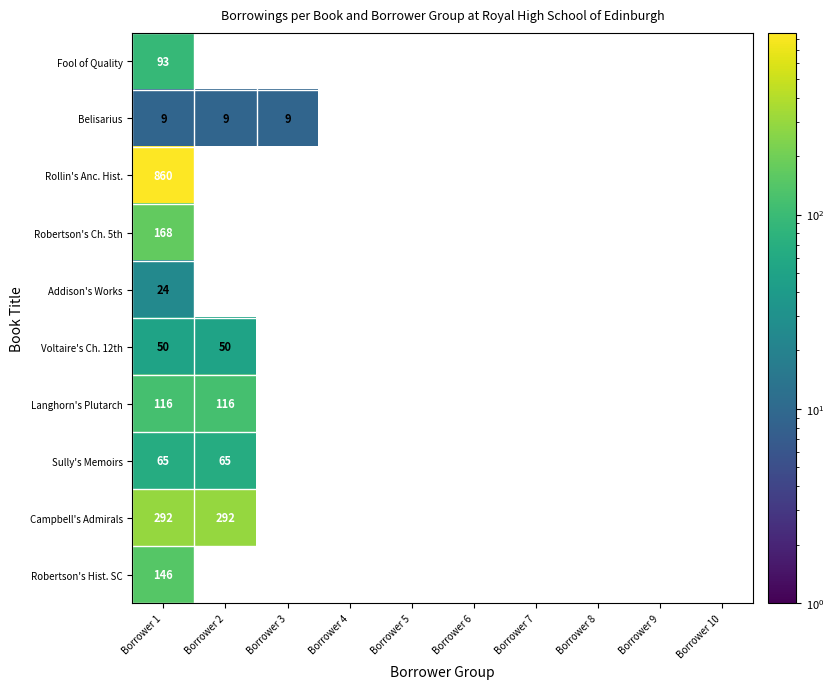

At which category is the sum across all series the highest?

Borrower 1